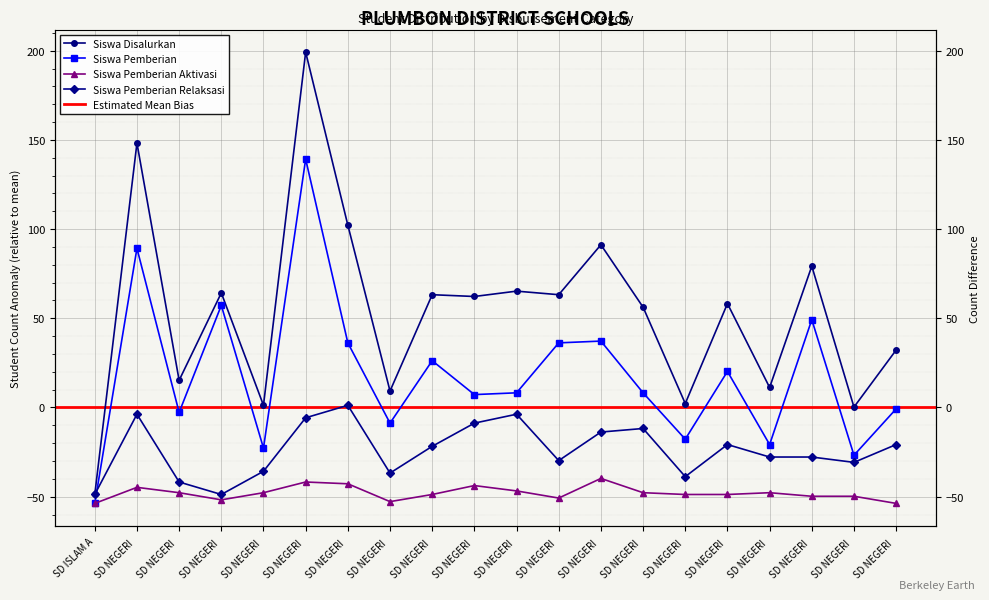

Reading right to left, what are all the values shown in this chart?

Siswa Disalurkan: 32.2	0.2	79.2	11.2	58.2	2.2	56.2	91.2	63.2	65.2	62.2	63.2	9.2	102.2	199.2	1.2	64.2	15.2	148.2	-48.8
Siswa Pemberian: -0.8	-26.8	49.2	-20.8	20.2	-17.8	8.2	37.2	36.2	8.2	7.2	26.2	-8.8	36.2	139.2	-22.8	57.2	-2.8	89.2	-53.8
Siswa Pemberian Aktivasi: -53.8	-49.8	-49.8	-47.8	-48.8	-48.8	-47.8	-39.8	-50.8	-46.8	-43.8	-48.8	-52.8	-42.8	-41.8	-47.8	-51.8	-47.8	-44.8	-53.8
Siswa Pemberian Relaksasi: -20.8	-30.8	-27.8	-27.8	-20.8	-38.8	-11.8	-13.8	-29.8	-3.8	-8.8	-21.8	-36.8	1.2	-5.8	-35.8	-48.8	-41.8	-3.8	-48.8